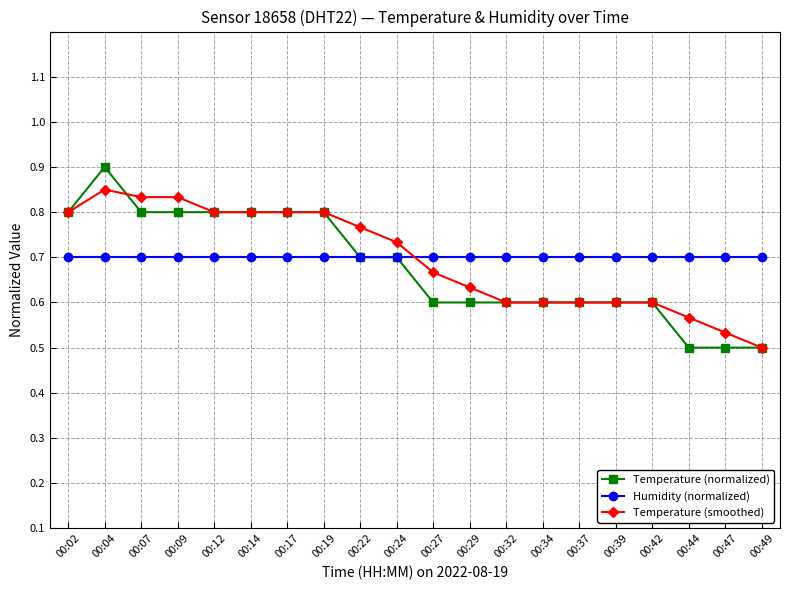

At how many categories does at least one series exceed 0?

20